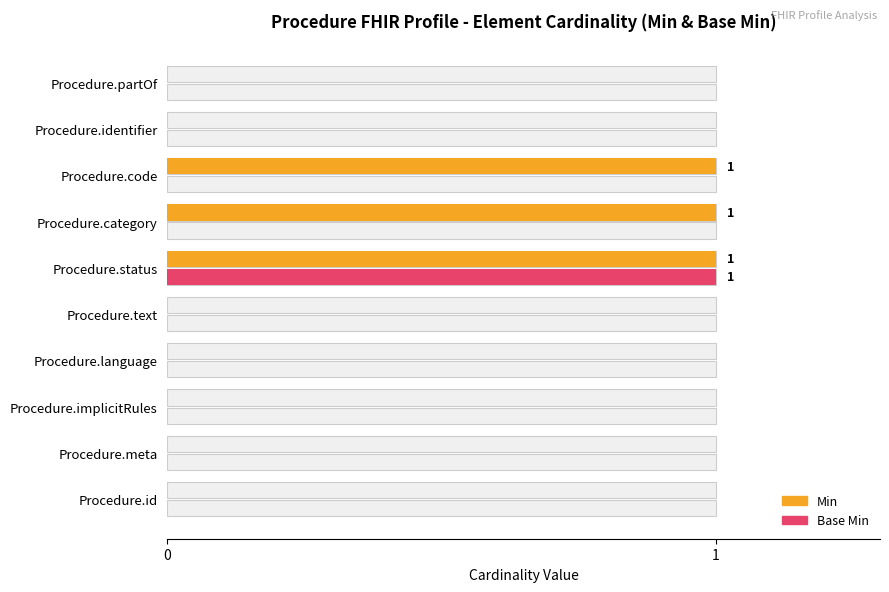

Which series has the largest range (max minus min)?

Min